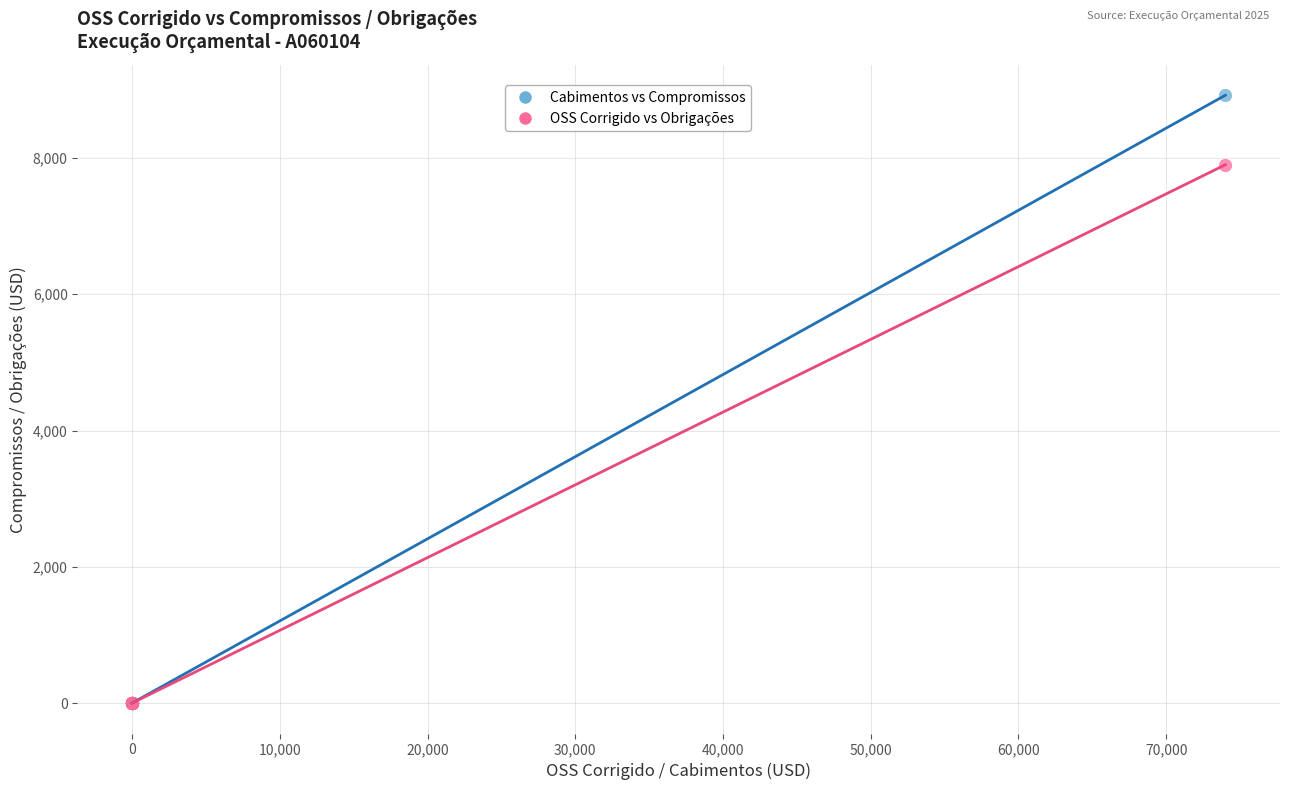

Across all series, what Y value is closest to 4460?

7900